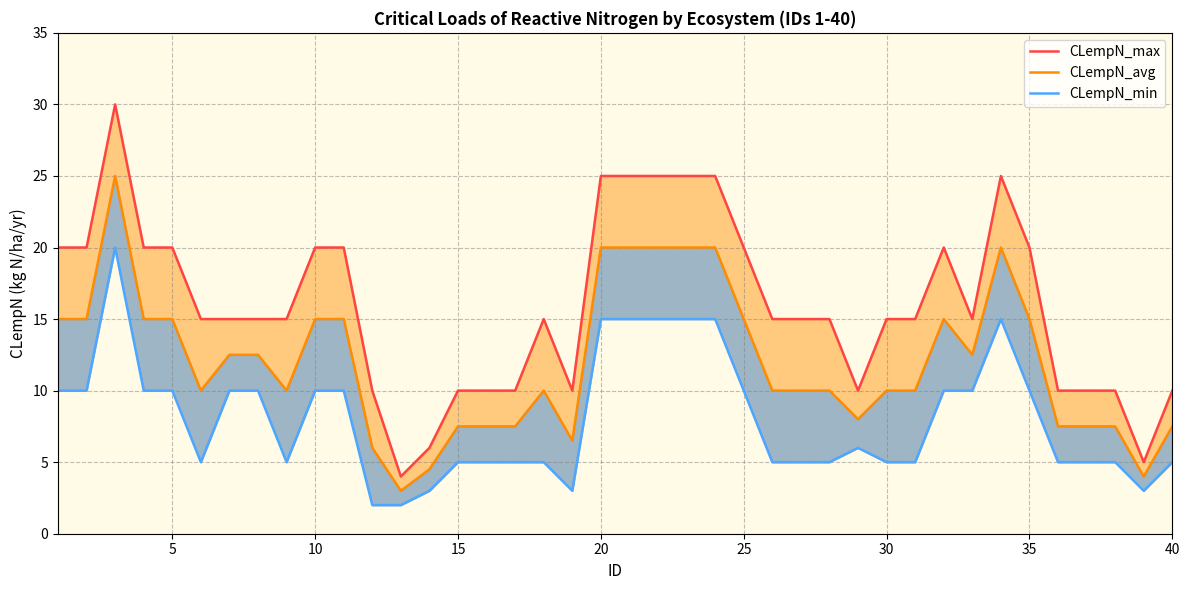

In CLempN_max, how many points are higher than both neighbors (excluding endpoints)?

4